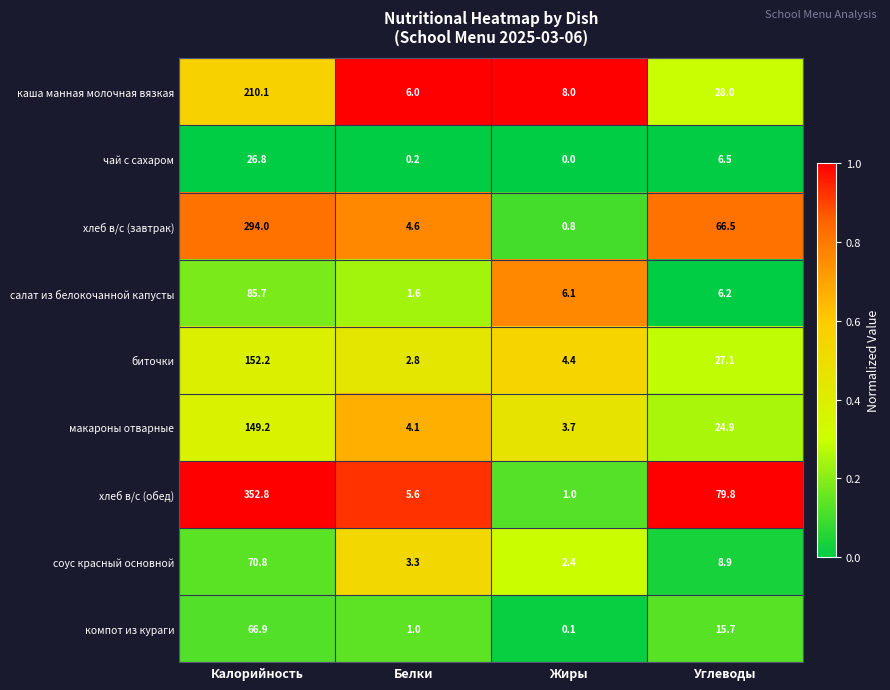

At which category does the chart reach its minimum across all series?

Жиры